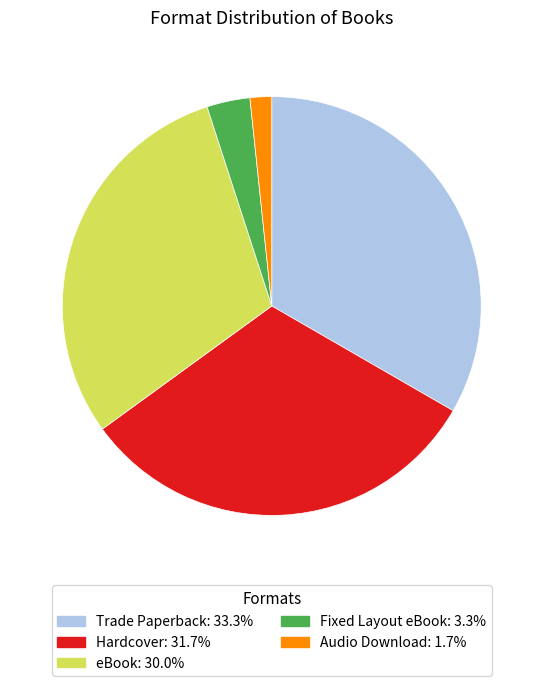

Does Audio Download represent more than half of the total?

No